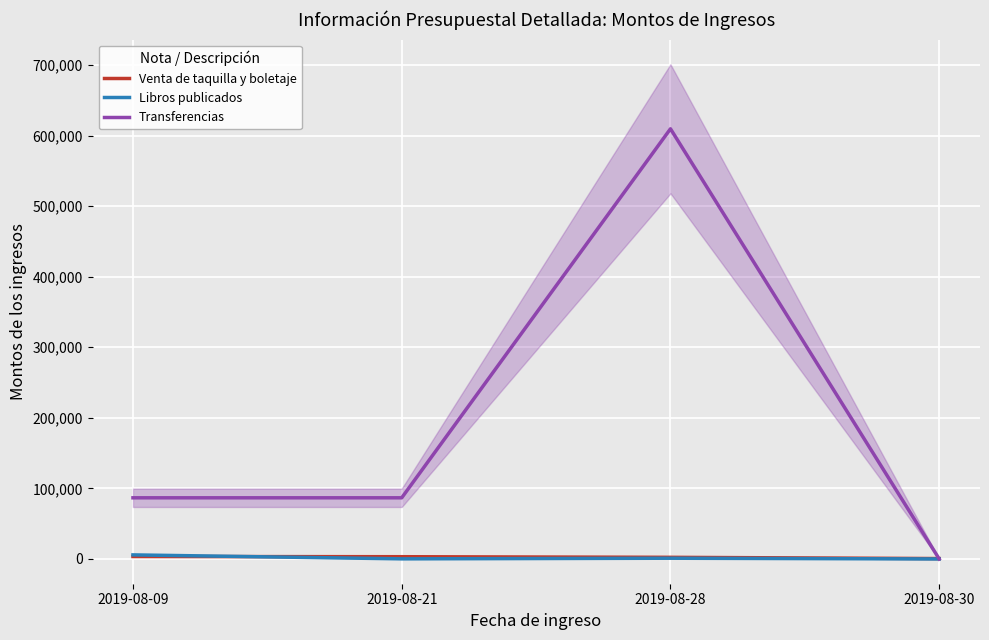

What is the maximum value for Transferencias?

609576.0